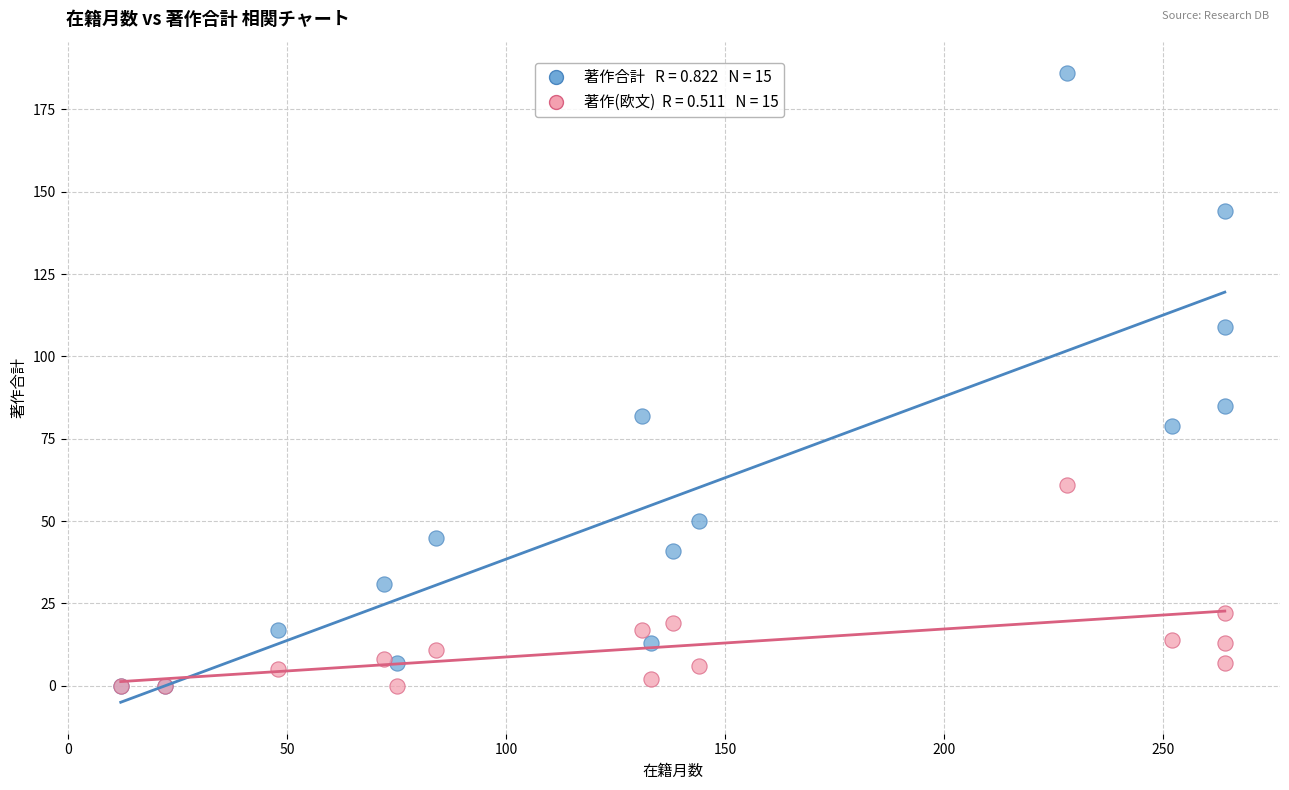

Across all series, what Y value is closest to 93?

85